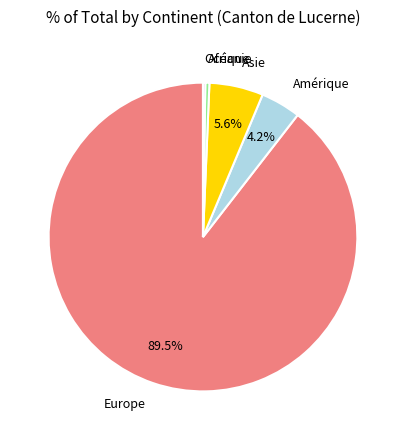

What percentage is NOT represented by Asie?

94.4%